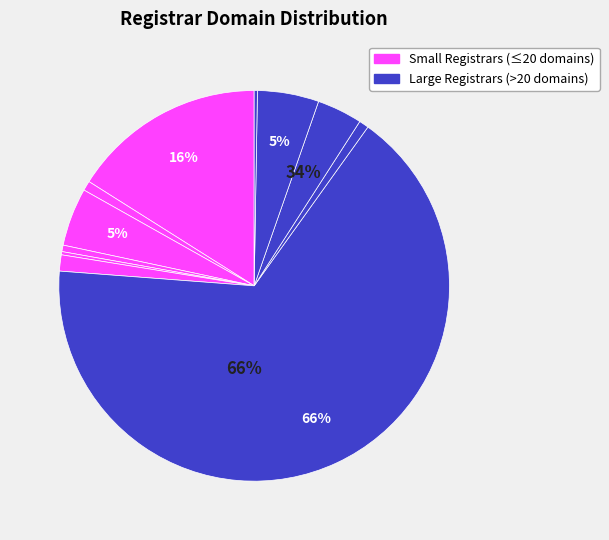

To the nearest percent, what portion does MarkMonitor Inc. represent?

4%